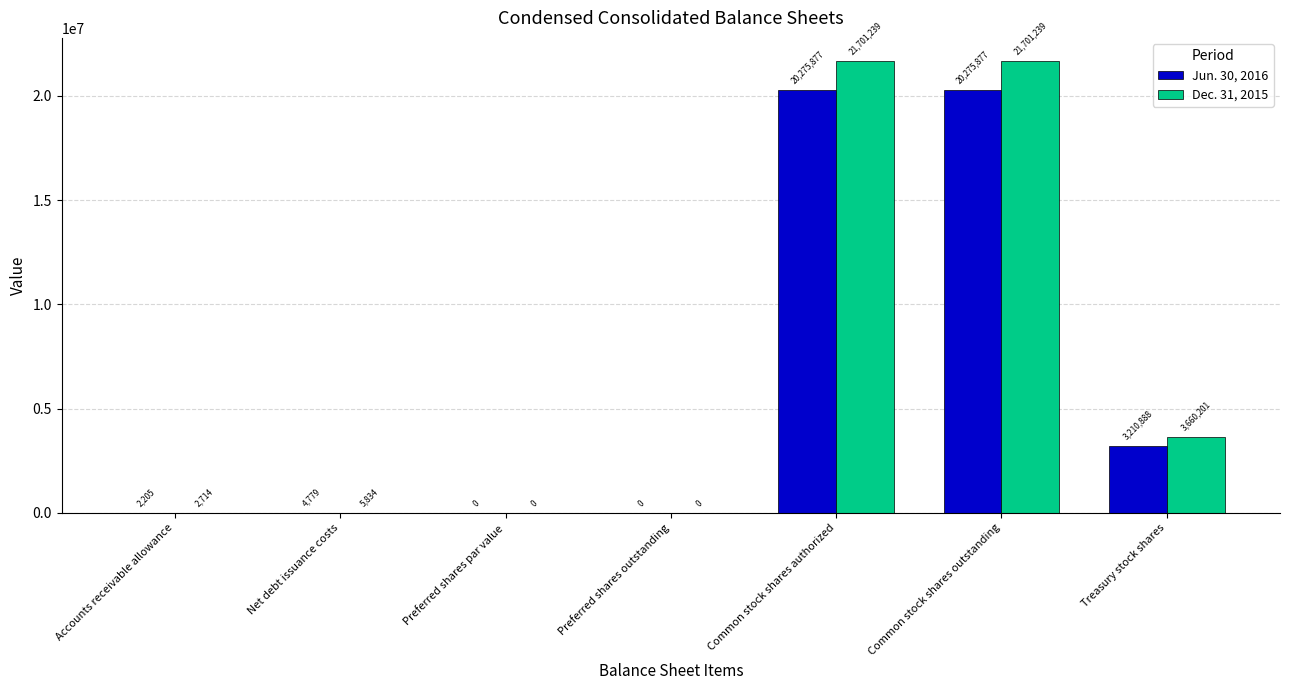

Which series has the largest range (max minus min)?

Dec. 31, 2015